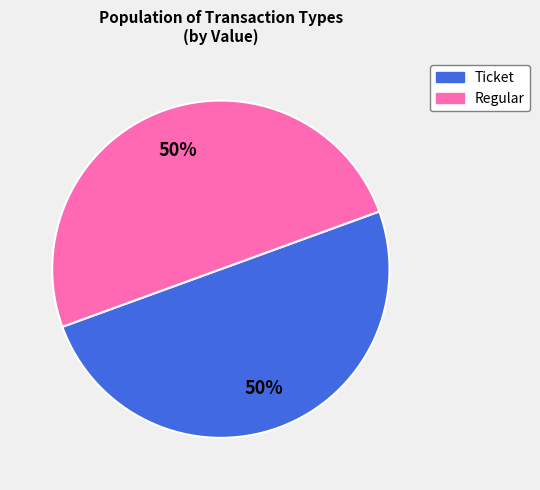

What is the ratio of the value at Regular to the value at Ticket?

1.0